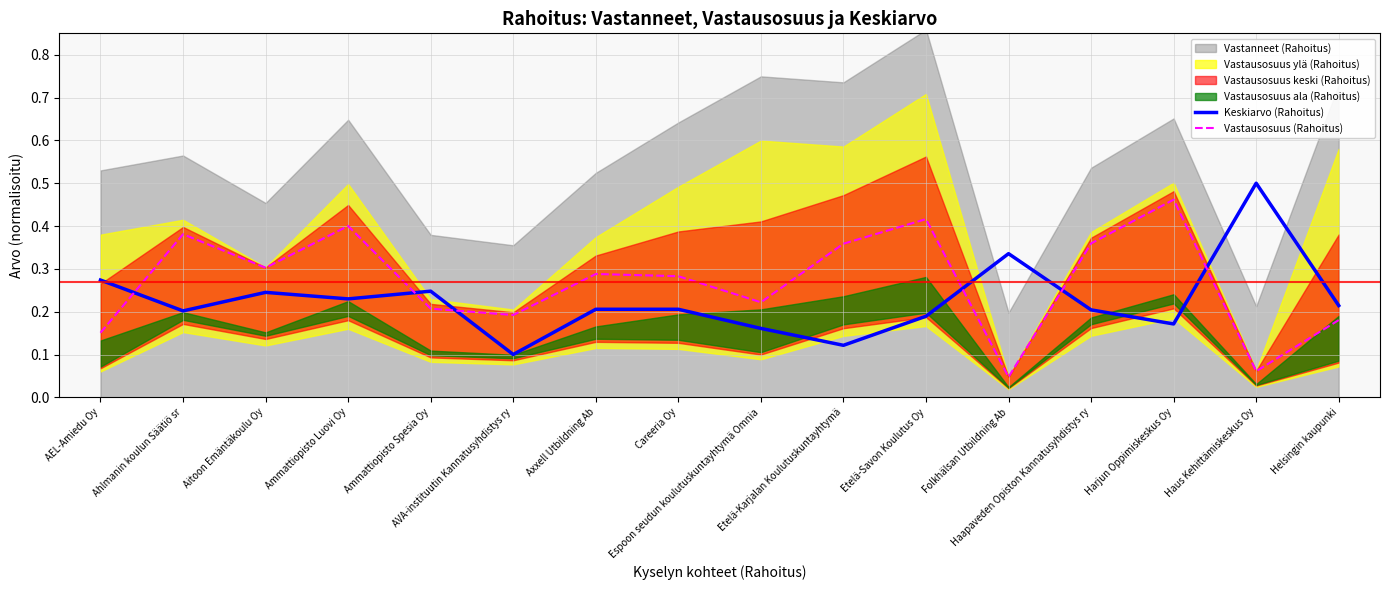

At which category does Keskiarvo (Rahoitus) reach its first local peak?

Aitoon Emäntäkoulu Oy